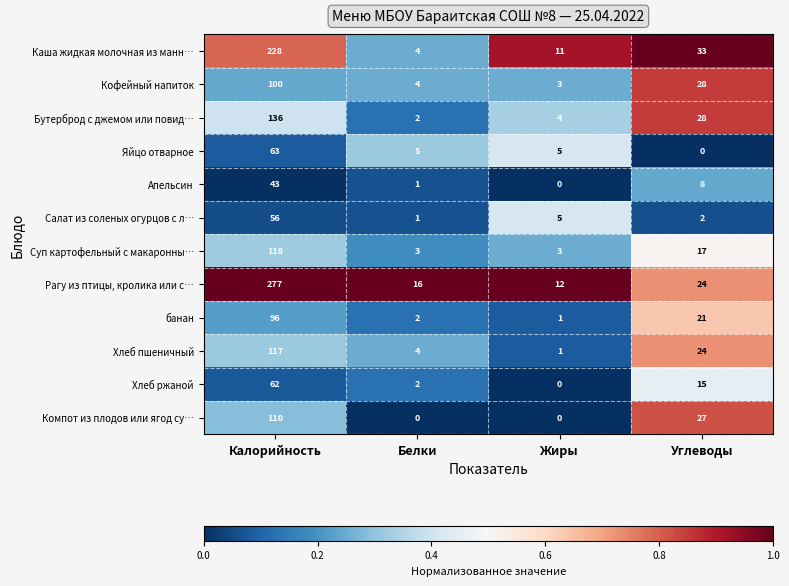

What is the difference between the maximum and minimum values in the Салат из соленых огурцов с л… series?

55